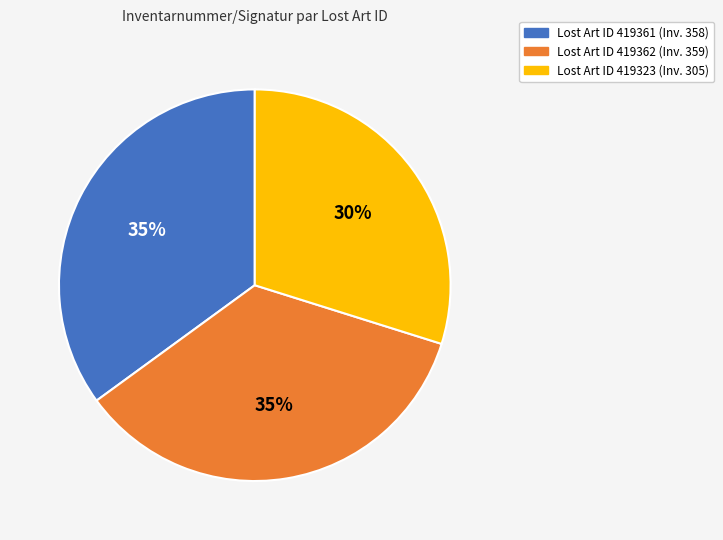

To the nearest percent, what is the difference between the largest and smallest slice percentages?

5%